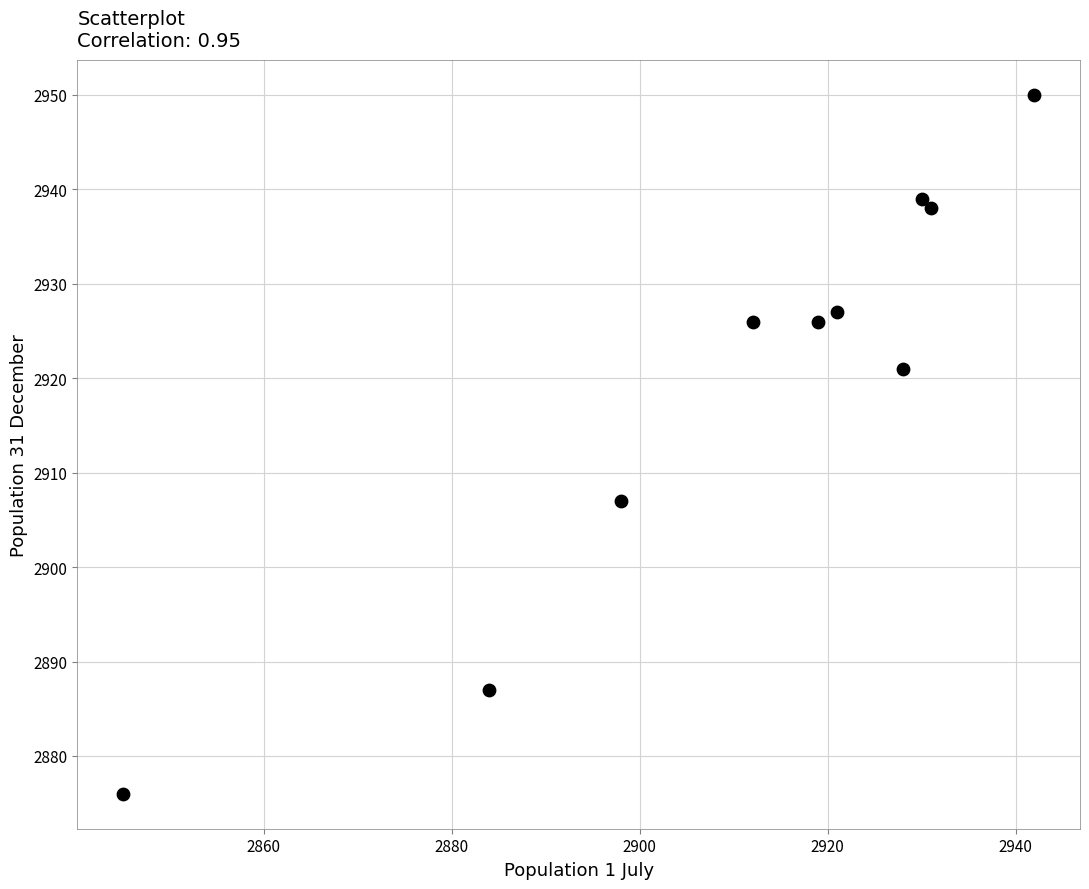

What Y value in the scatter plot is closest to 2913?

2907